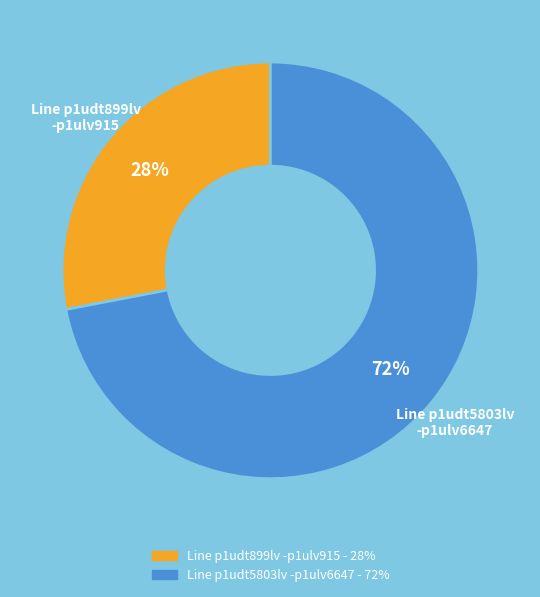

Does any single category account for the majority?

Yes